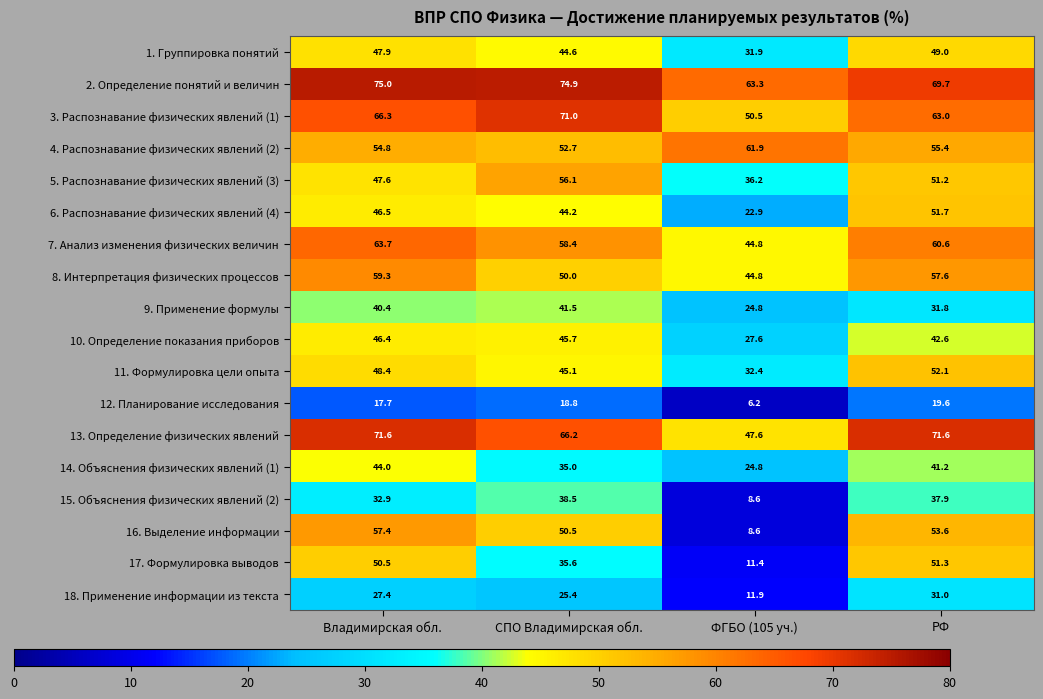

What value does the 5. Распознавание физических явлений (3) series have at РФ?

51.2